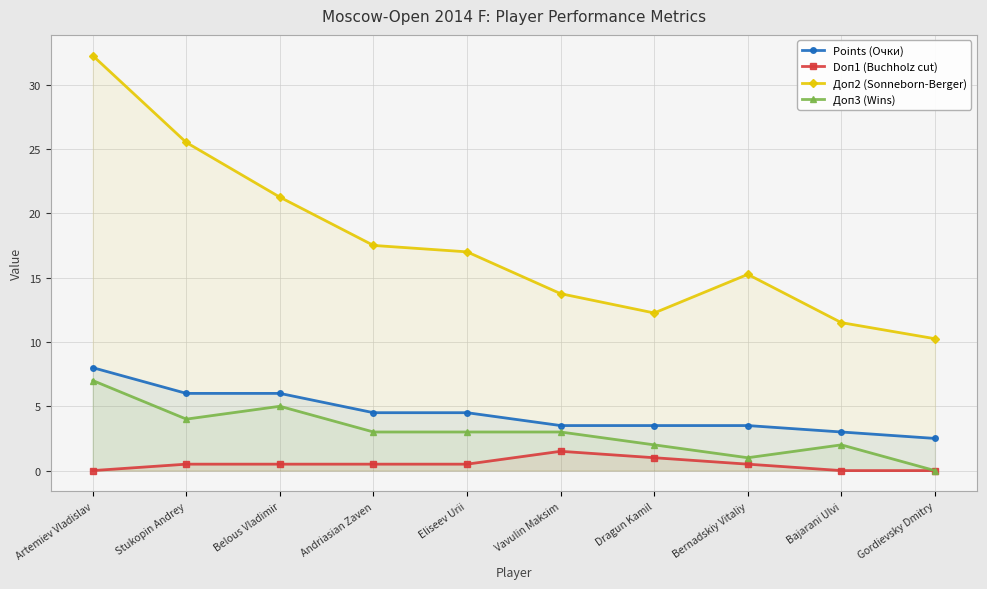

Is it true that Доп3 (Wins) equals 3.0 at Vavulin Maksim?

True